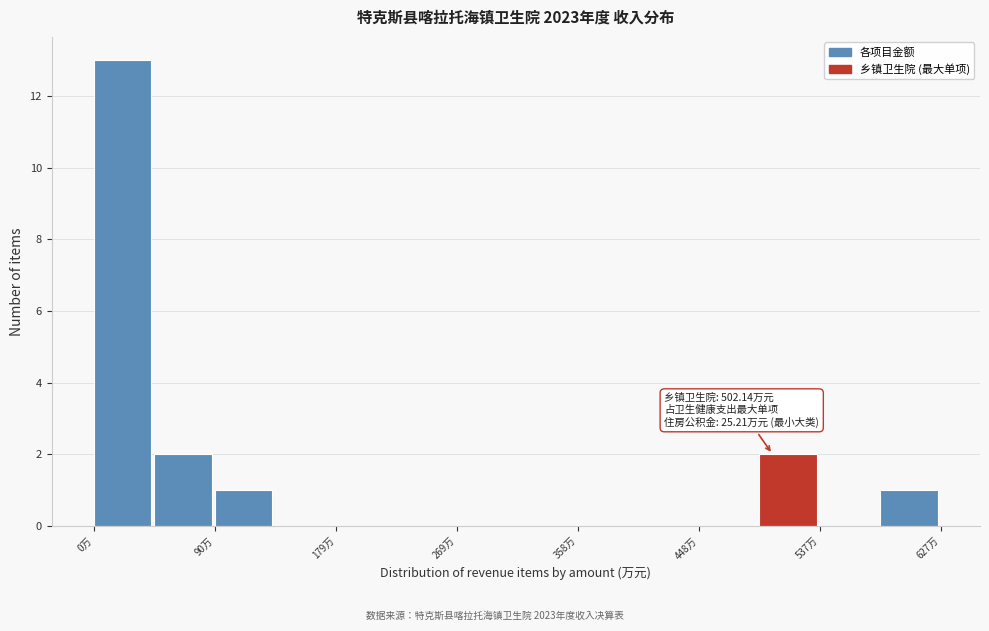

Over which range of the x-axis is the bar tallest?

0 to 50